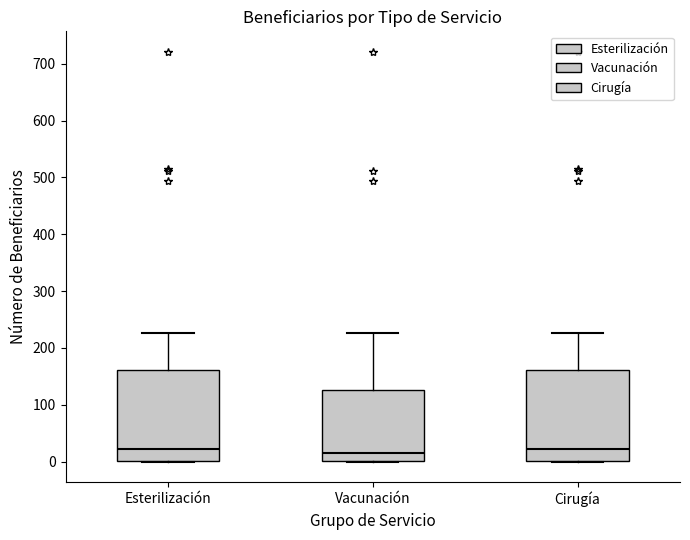

Reading left to right, transcribe this box plot: for each box, give where its median line is, the range the box spans, and where its two whiskers end, as read against the y-axis. The values are not printed on the chart, so give them approximately, as read against the axis.

Esterilización: median 20, box 0 to 160, whiskers 0 to 230
Vacunación: median 20, box 0 to 130, whiskers 0 to 230
Cirugía: median 20, box 0 to 160, whiskers 0 to 230